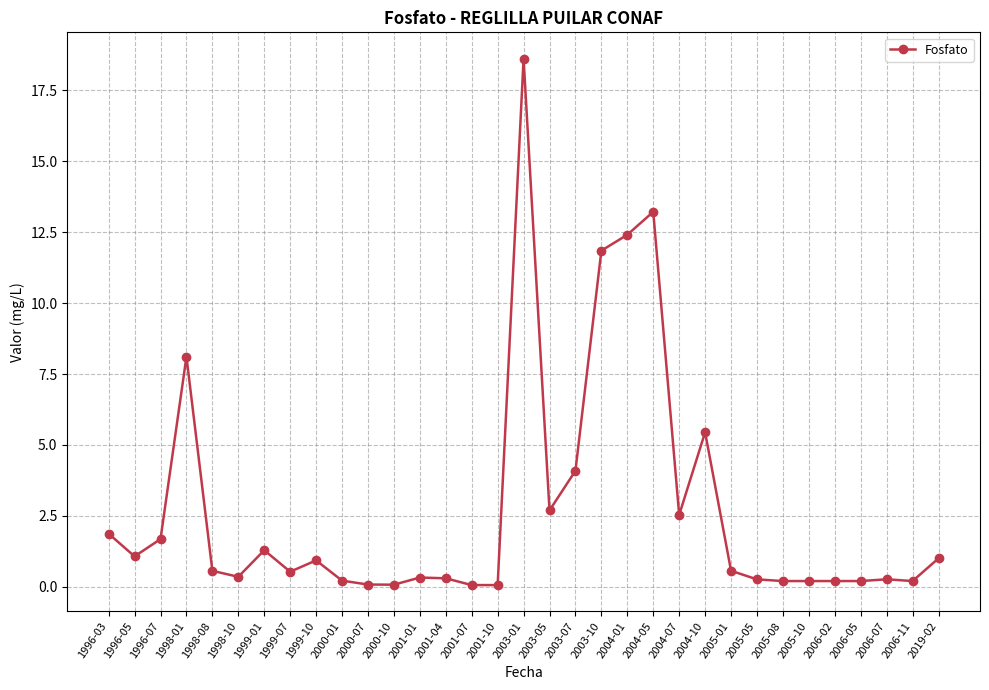

What is the smallest value displayed?

0.1